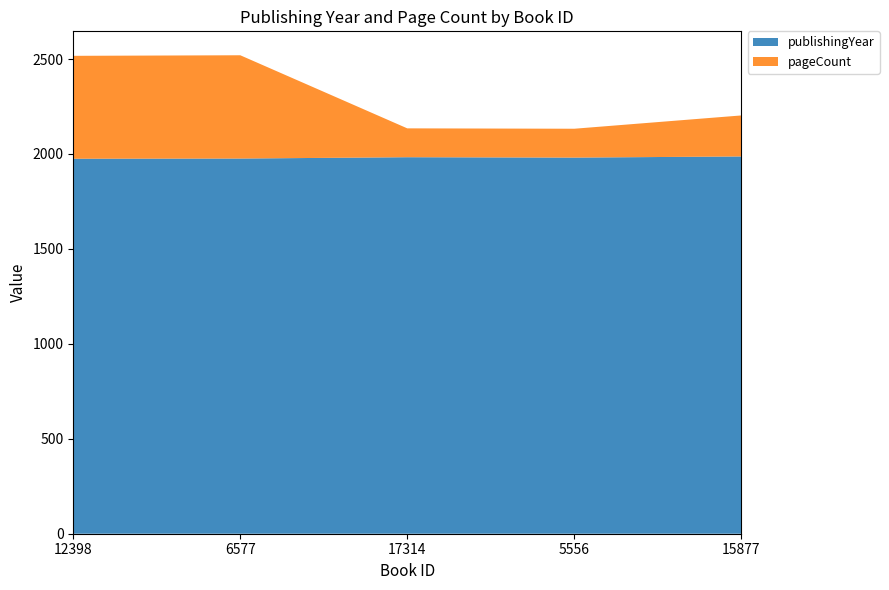

Reading left to right, what are all the values shown in this chart?

publishingYear: 12398=1975	6577=1976	17314=1983	5556=1981	15877=1987
pageCount: 12398=542	6577=544	17314=152	5556=152	15877=216